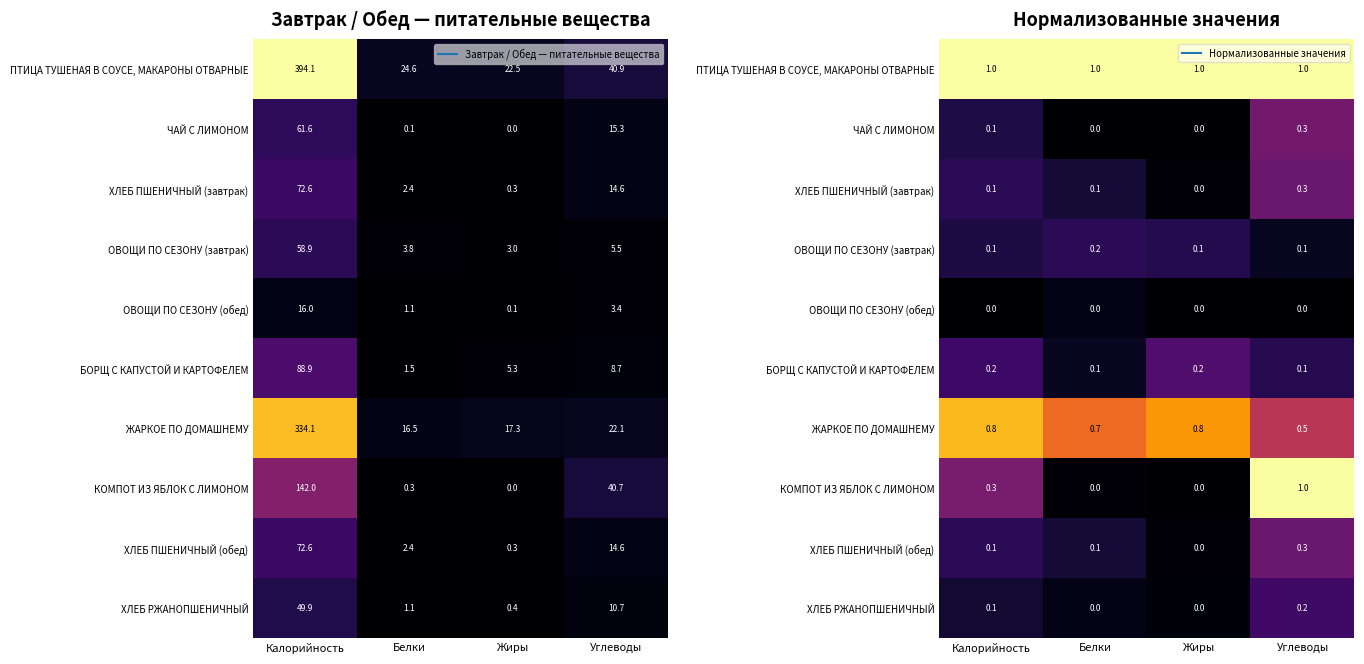

Which has a higher value, Калорийность or Жиры?

Калорийность